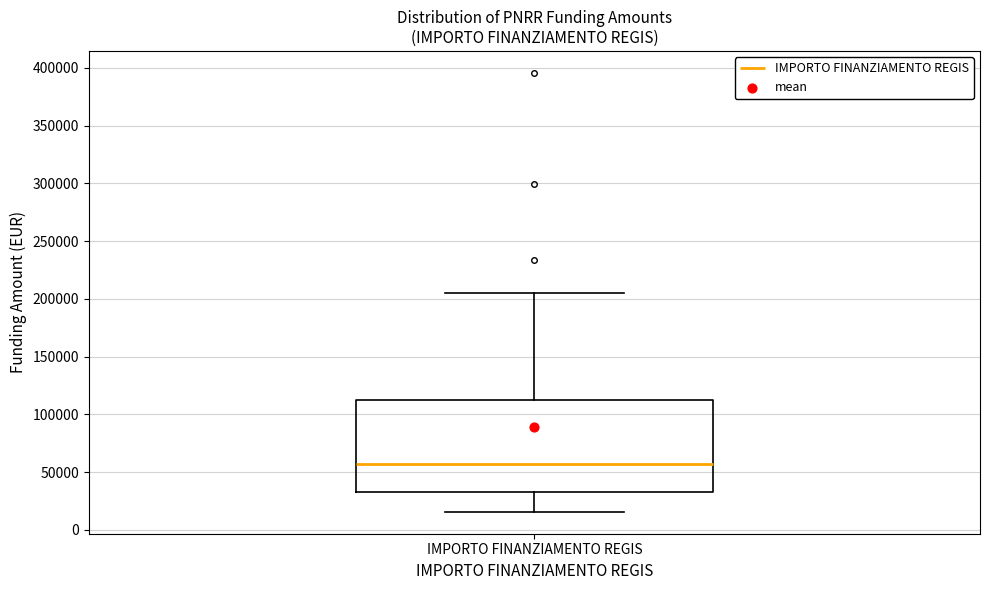

Where does the median line of the box for IMPORTO FINANZIAMENTO REGIS sit on the y-axis? The values are not printed on the chart, so give them approximately, as read against the axis.

55000